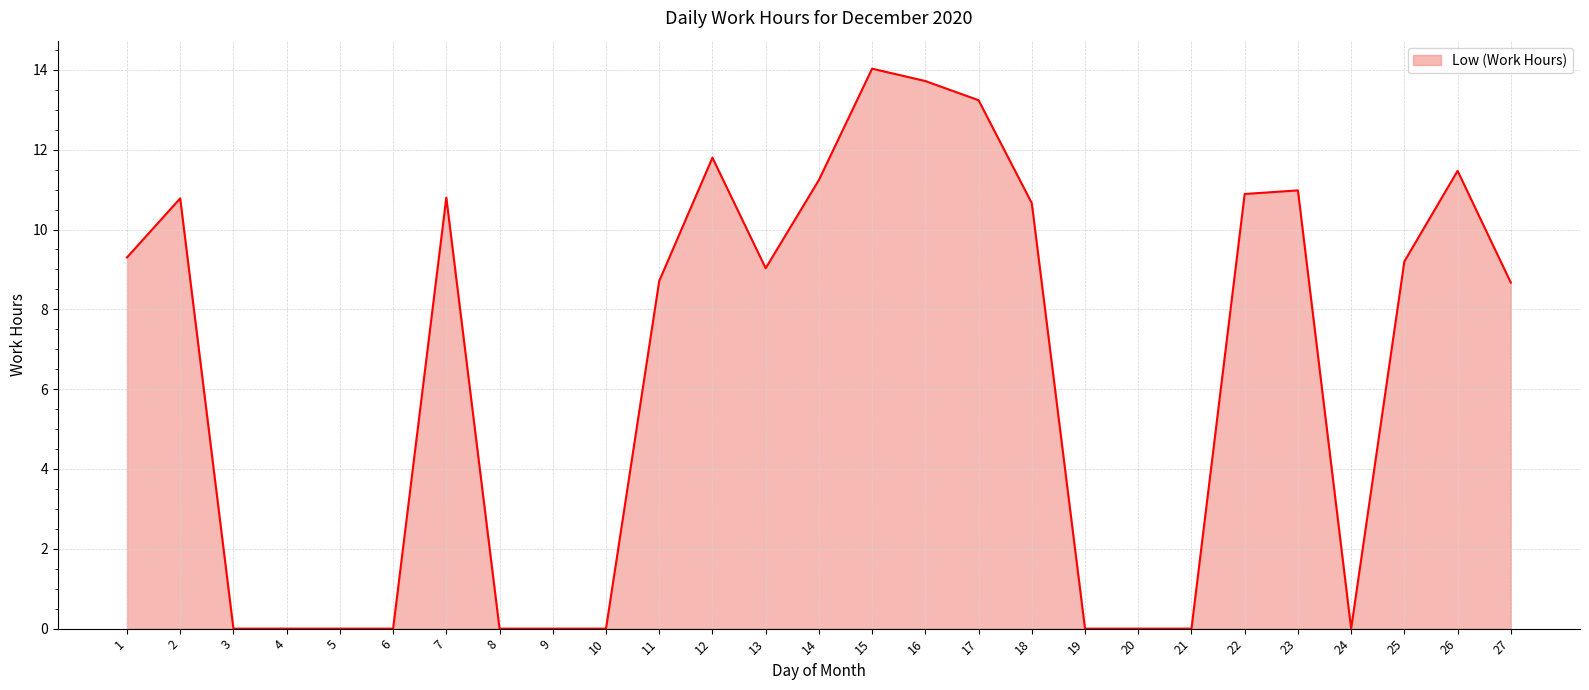

Where is the data nearest to the value 7?

27